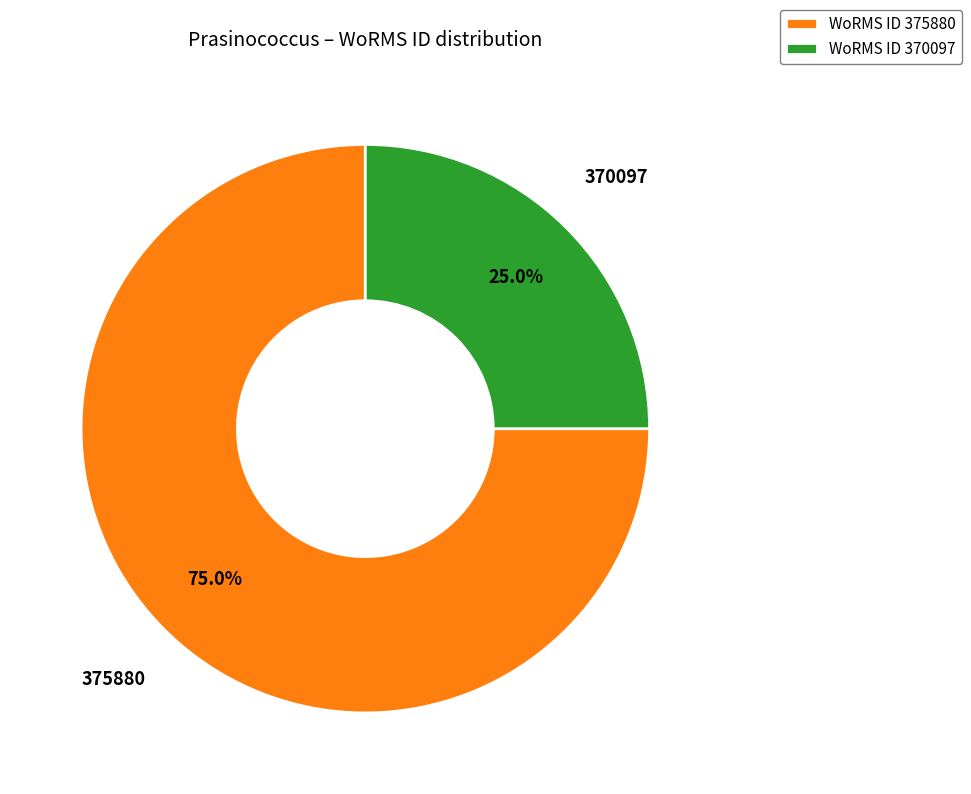

What is the largest slice in the pie chart?

WoRMS ID 375880